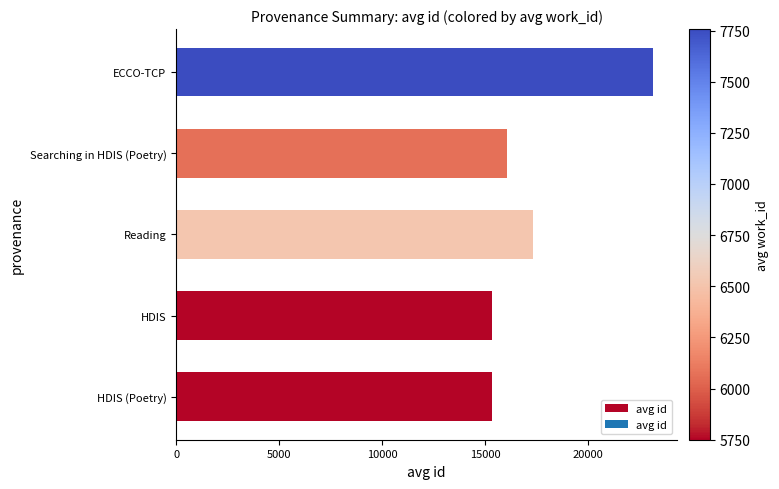

What is the sum of all values?

87229.3